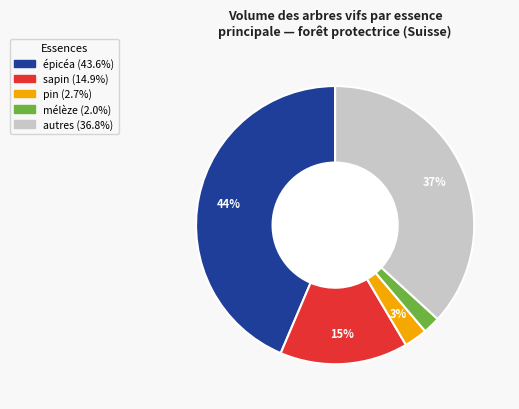

To the nearest percent, what is the average slice percentage?

20%